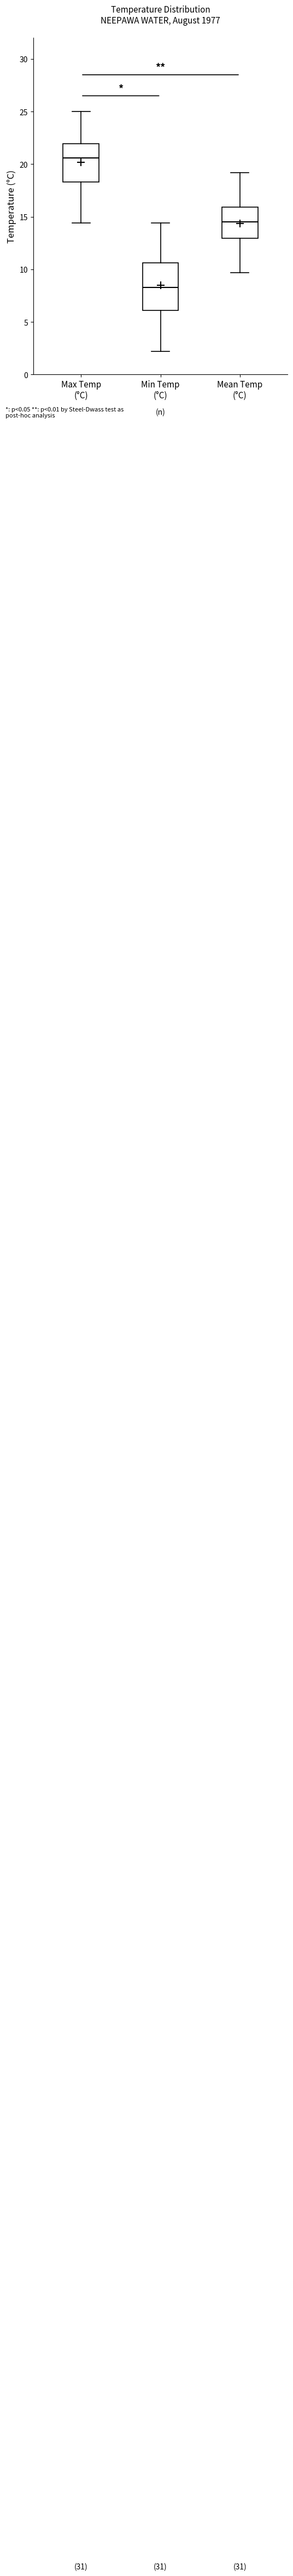

Which box has the highest median line?

Max Temp (°C)